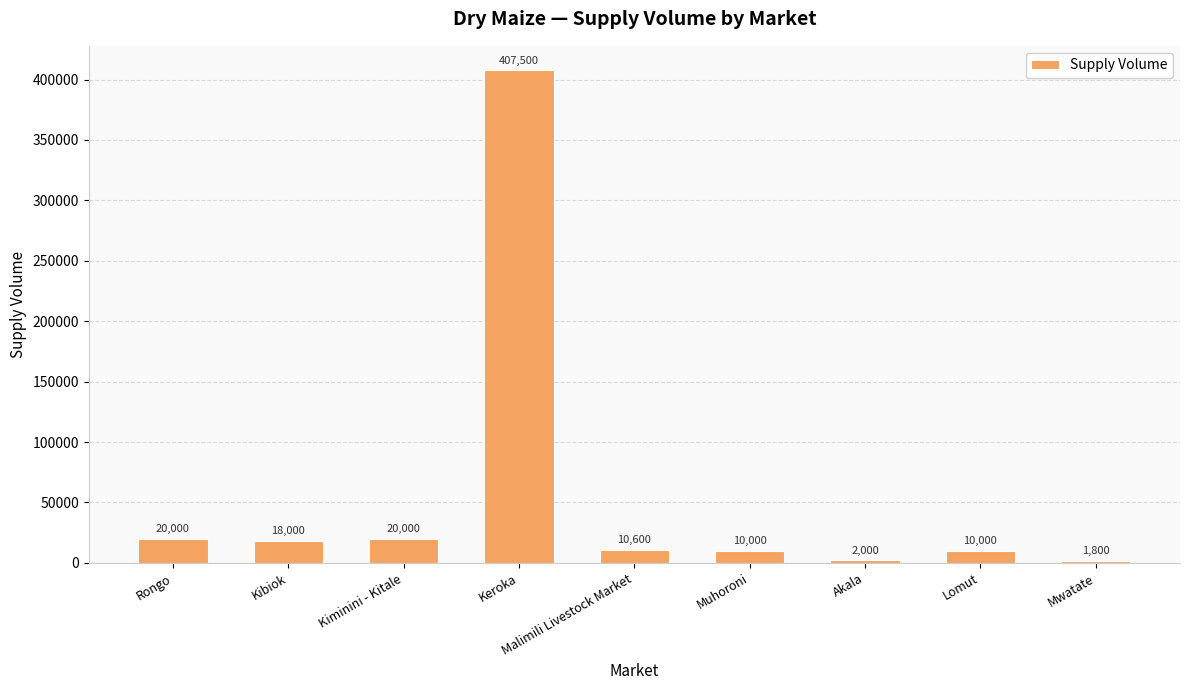

How many categories are shown in the chart?

9